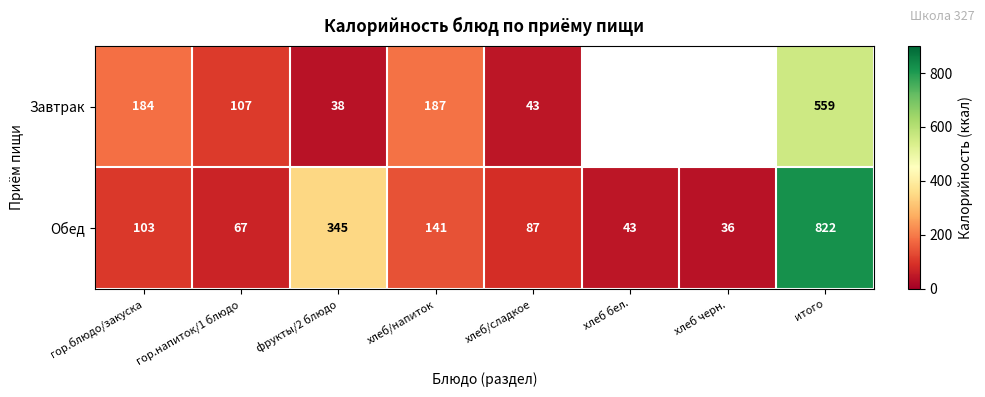

How many values in the Обед series are below 103?

4